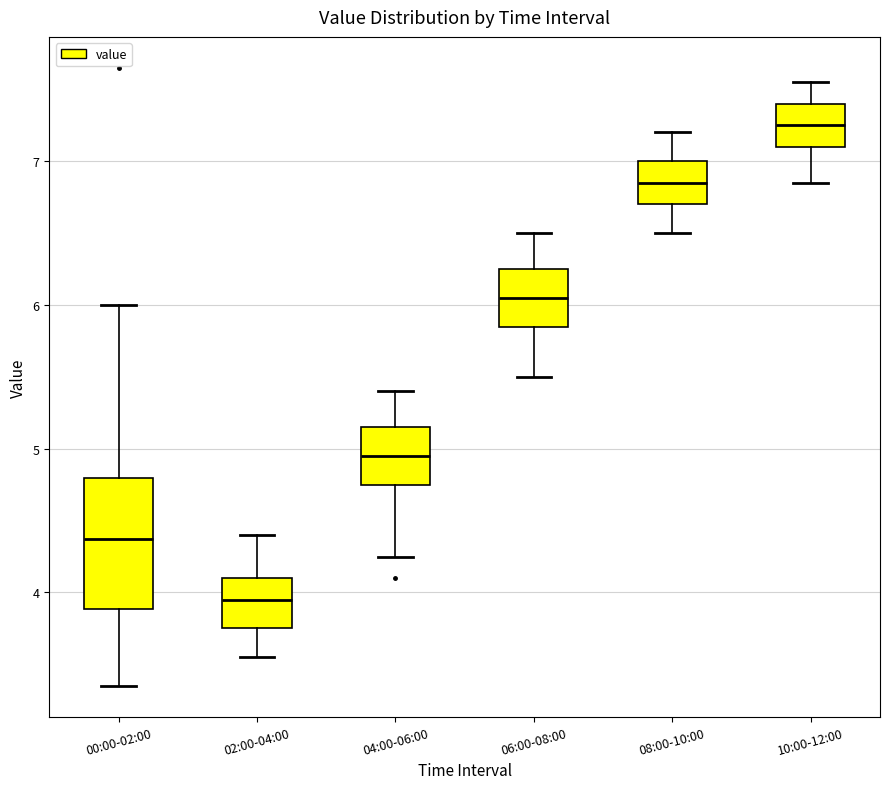

Where is the upper edge of the box for 08:00-10:00 on the y-axis? The values are not printed on the chart, so give them approximately, as read against the axis.

7.0